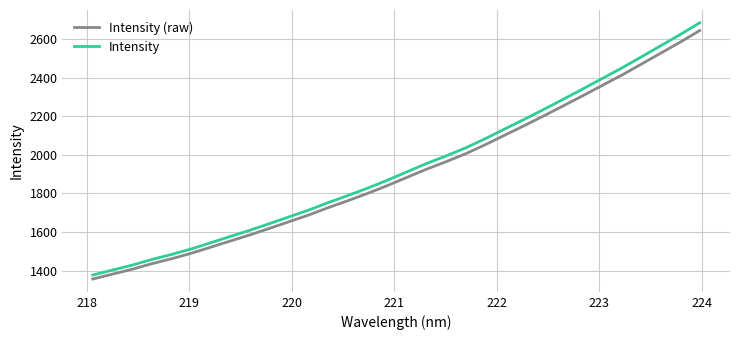

Which series has the largest range (max minus min)?

Intensity